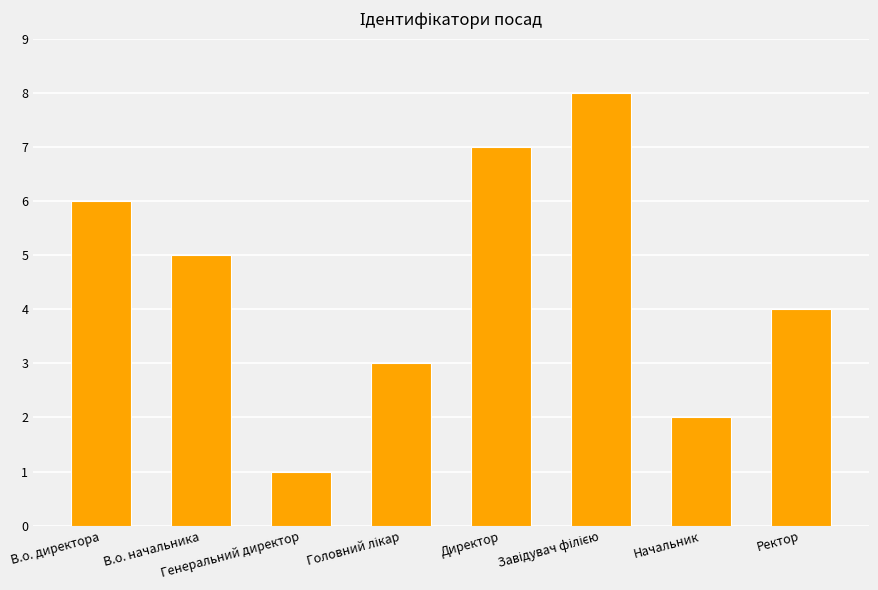

Is it true that the value at Начальник is 0?

False